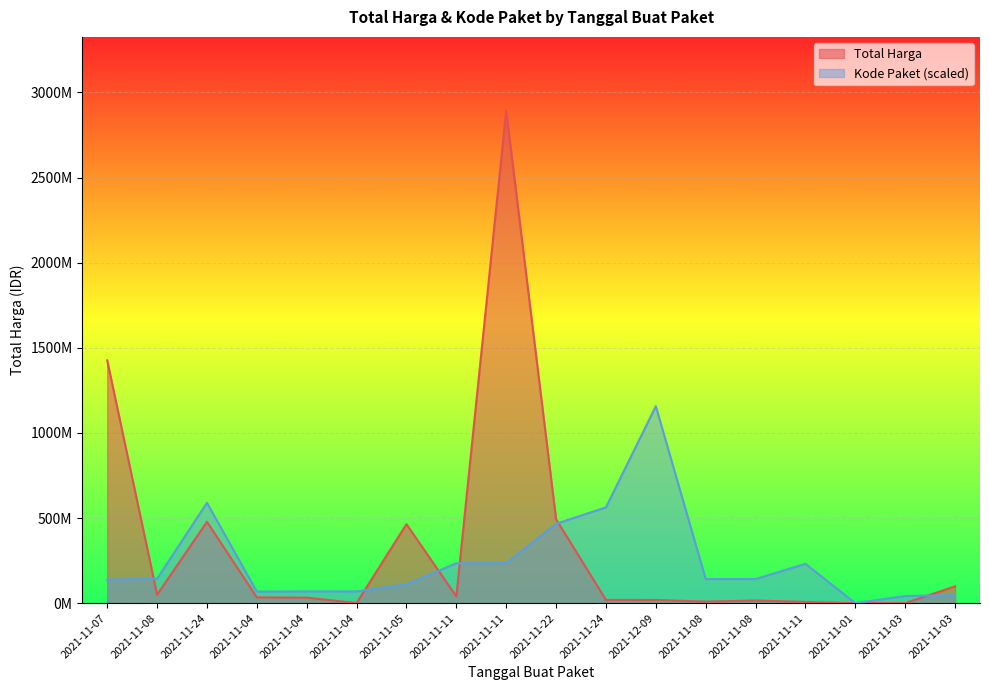

How many times do Total Harga and Kode Paket cross each other?

8